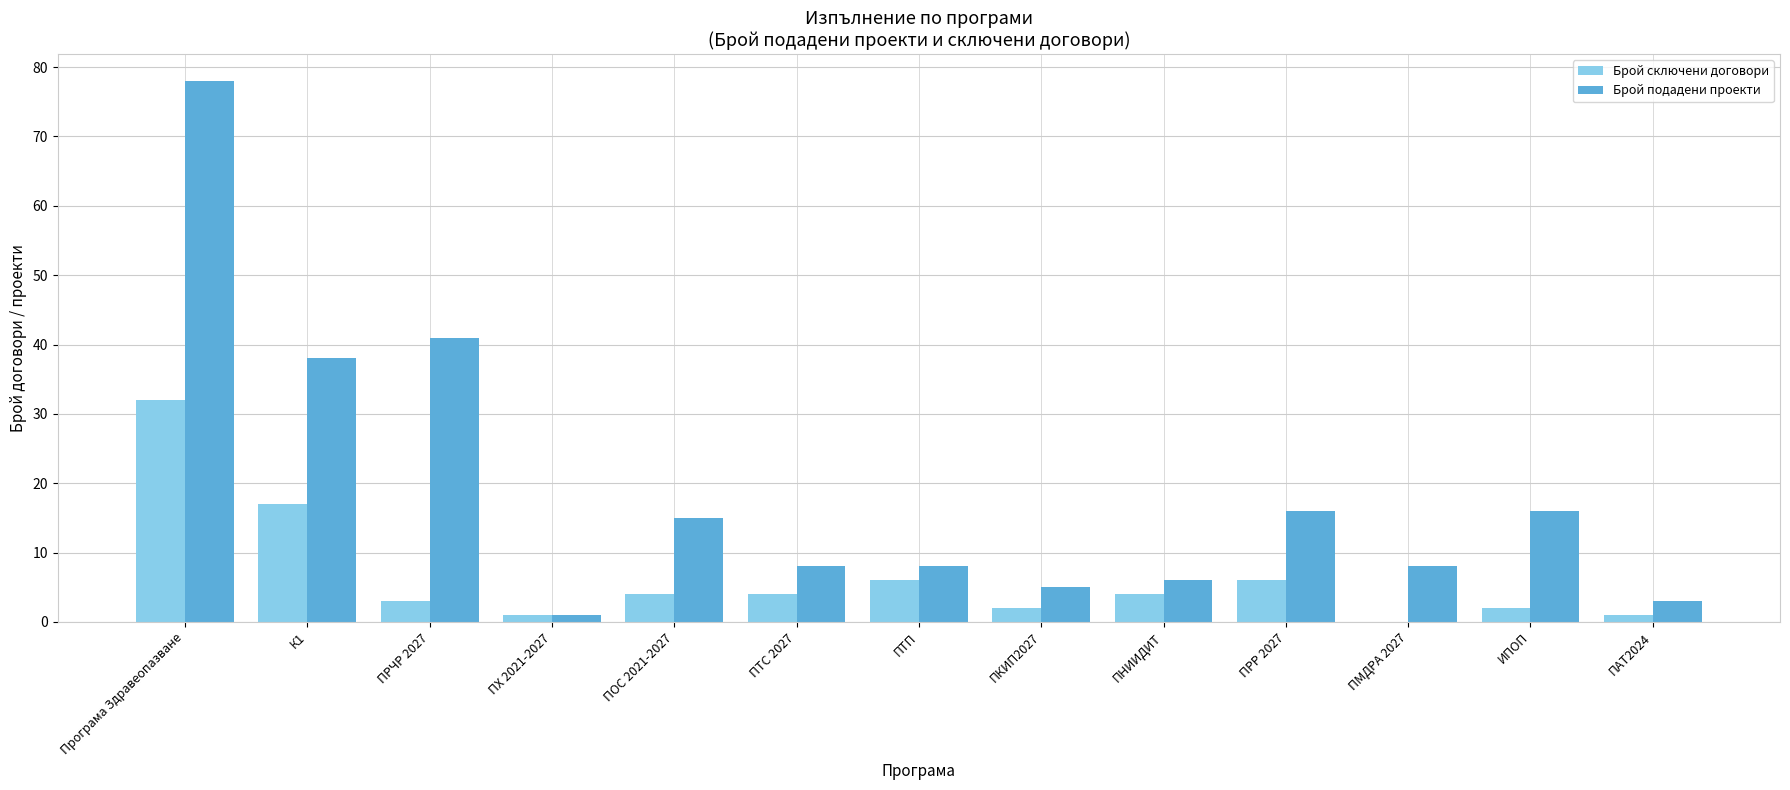

The value of Брой подадени проекти at ПАТ2024 is 3. True or false?

True